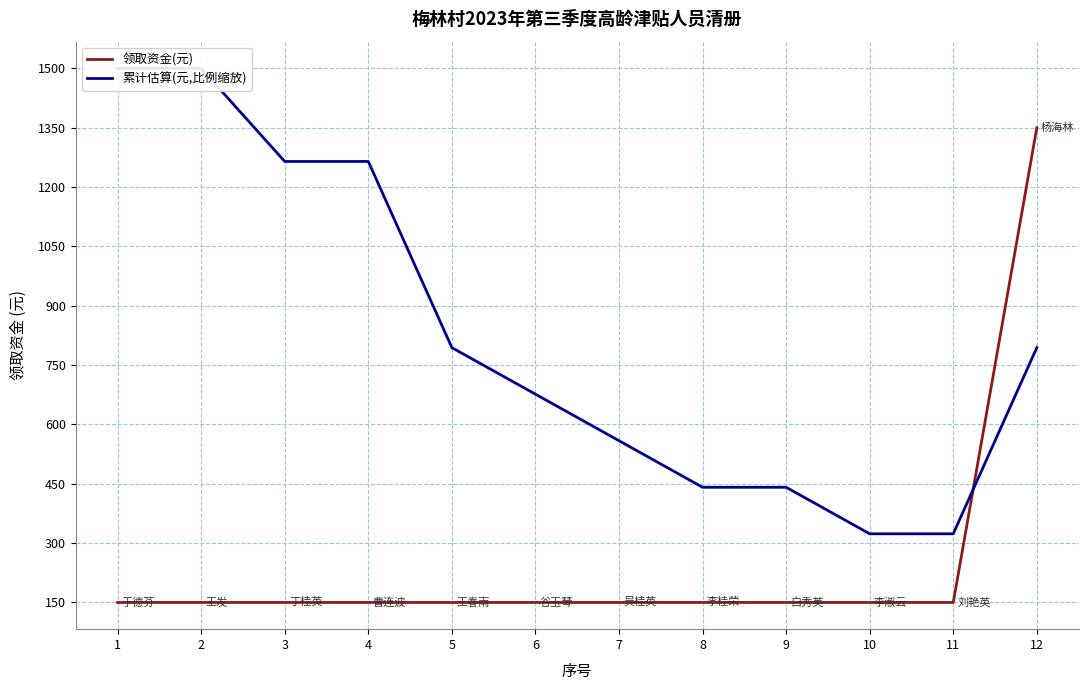

At how many categories does at least one series exceed 785?

6